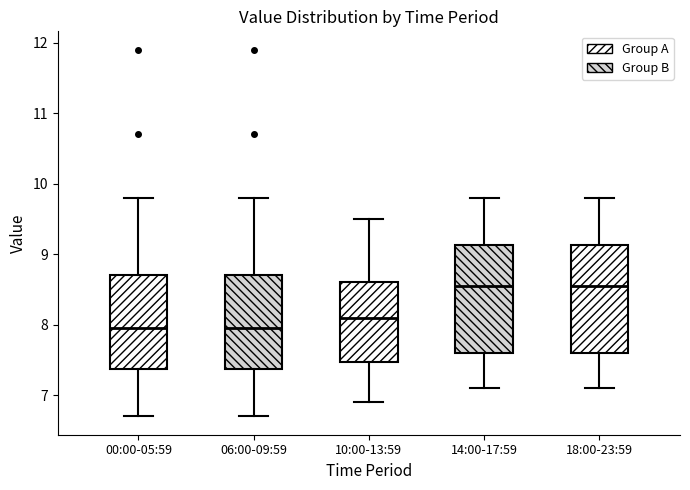

Where does the upper whisker of the box for 18:00-23:59 end on the y-axis? The values are not printed on the chart, so give them approximately, as read against the axis.

9.8